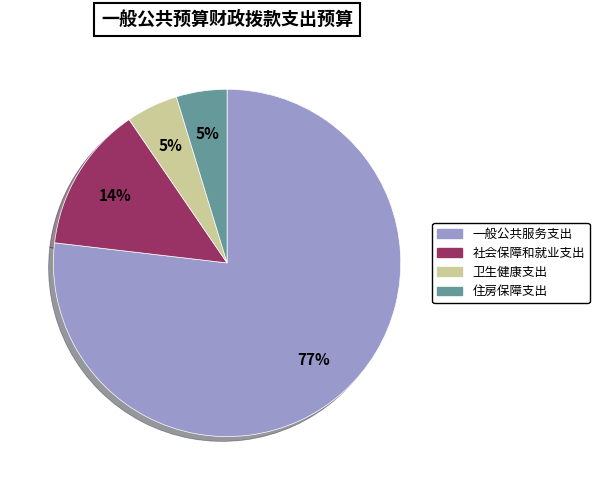

Do 卫生健康支出 and 住房保障支出 together represent more than half of the pie?

No